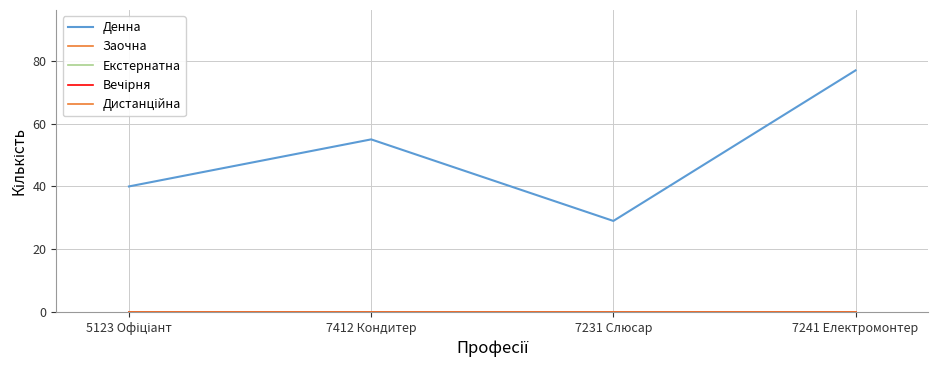

At which label does Дистанційна reach its peak?

5123 Офіціант